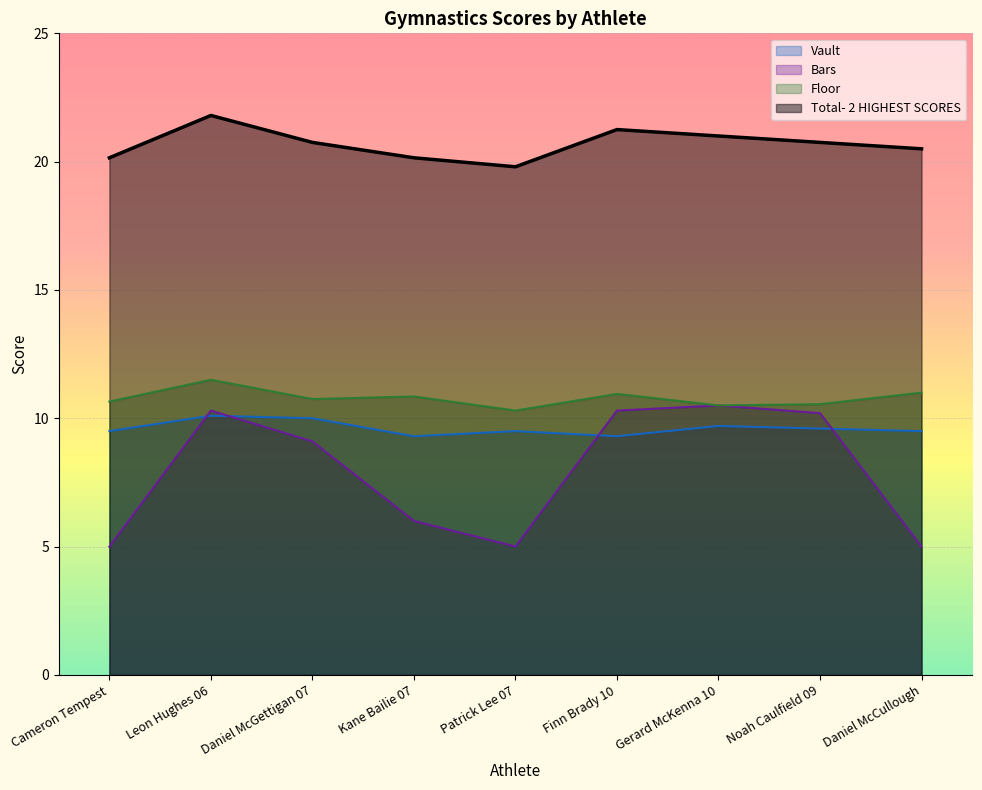

Which series has the largest total across all categories?

Total- 2 HIGHEST SCORES